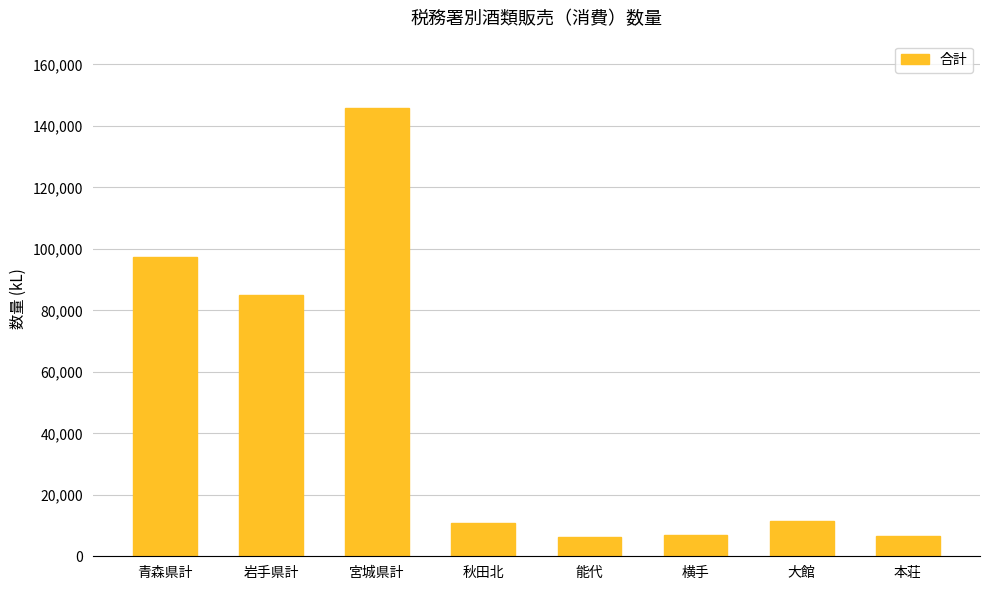

What is the smallest value displayed?

6204